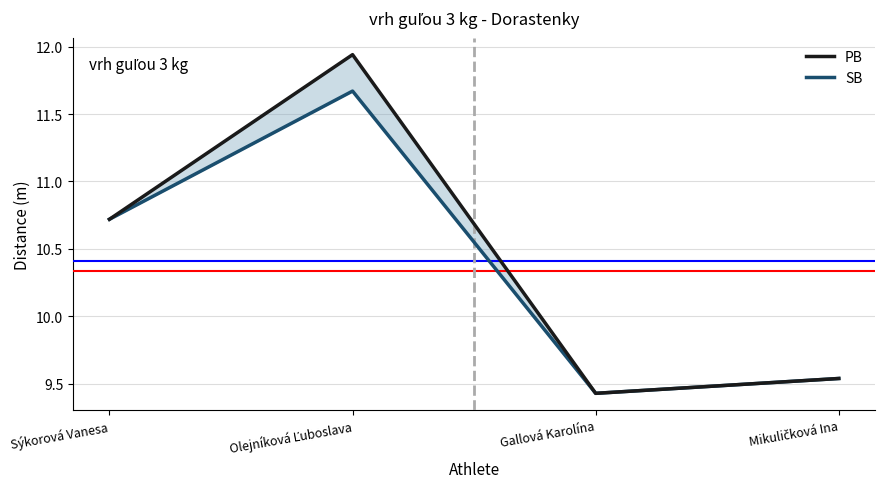

Rank the series by their average value, from highest to lowest.

PB, SB